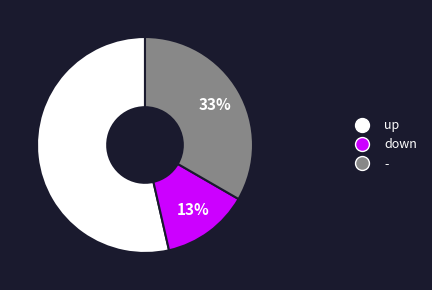

What is the largest slice in the pie chart?

up